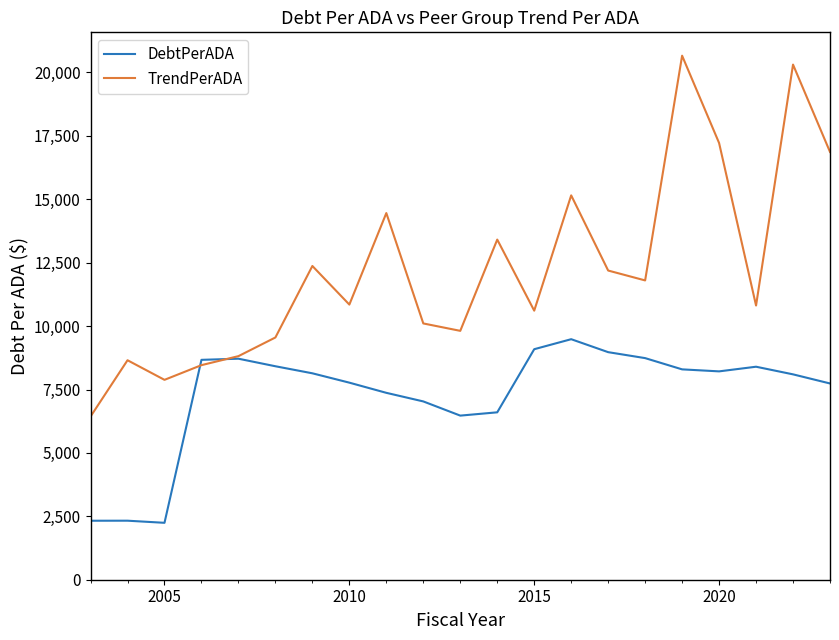

Which series has the largest range (max minus min)?

TrendPerADA